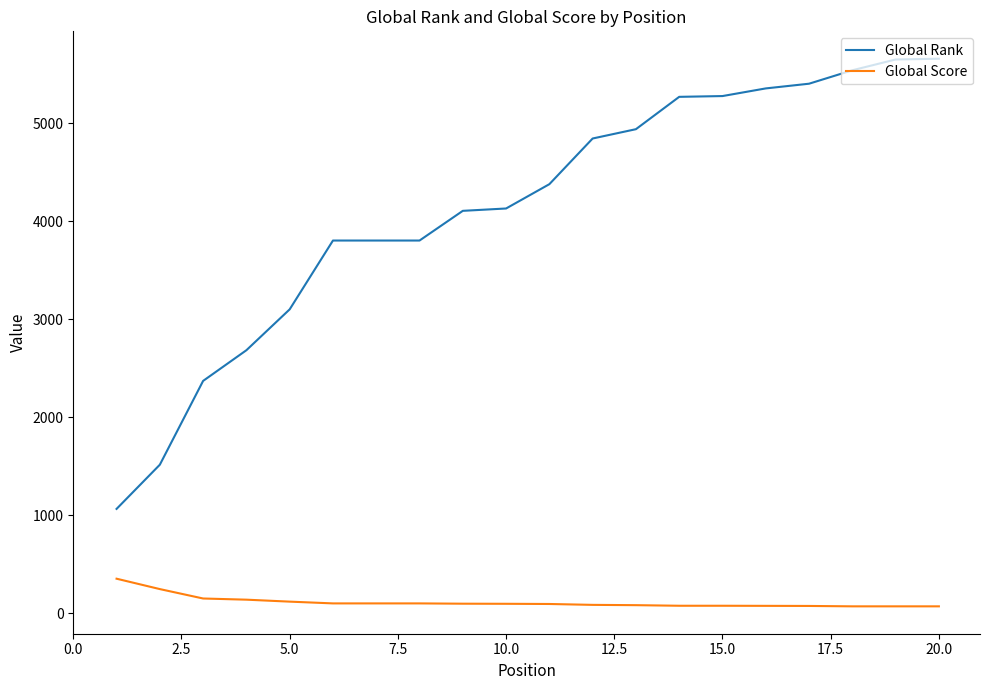

What is the maximum value shown in the chart?

5659